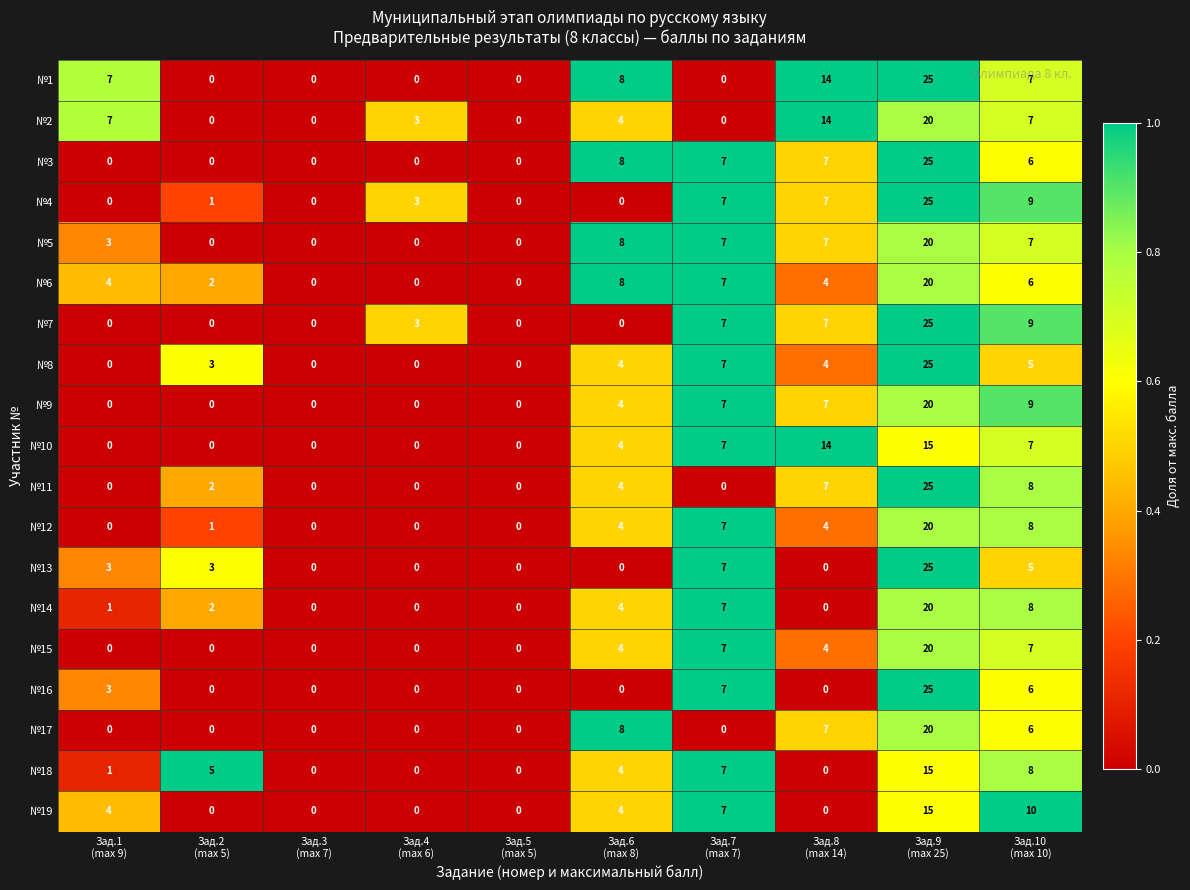

What is the difference between the maximum and minimum values in the №15 series?

20